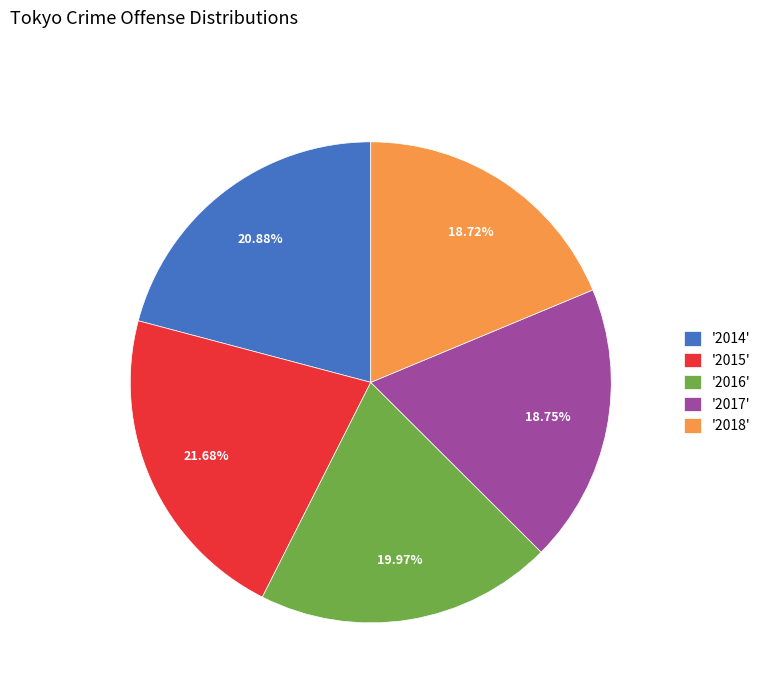

Which has a higher value, '2015' or '2014'?

'2015'